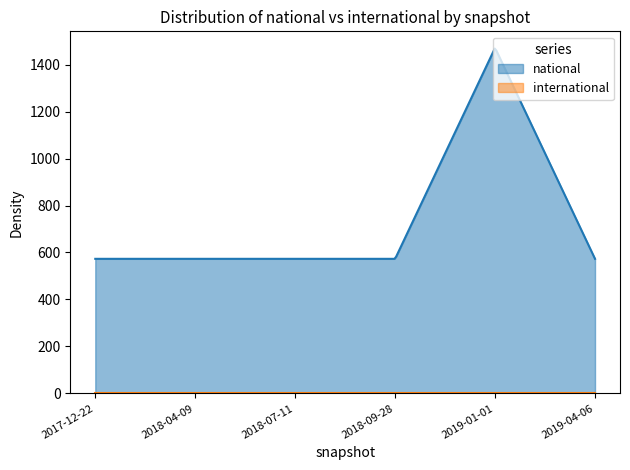

At how many categories does at least one series exceed 170?

300